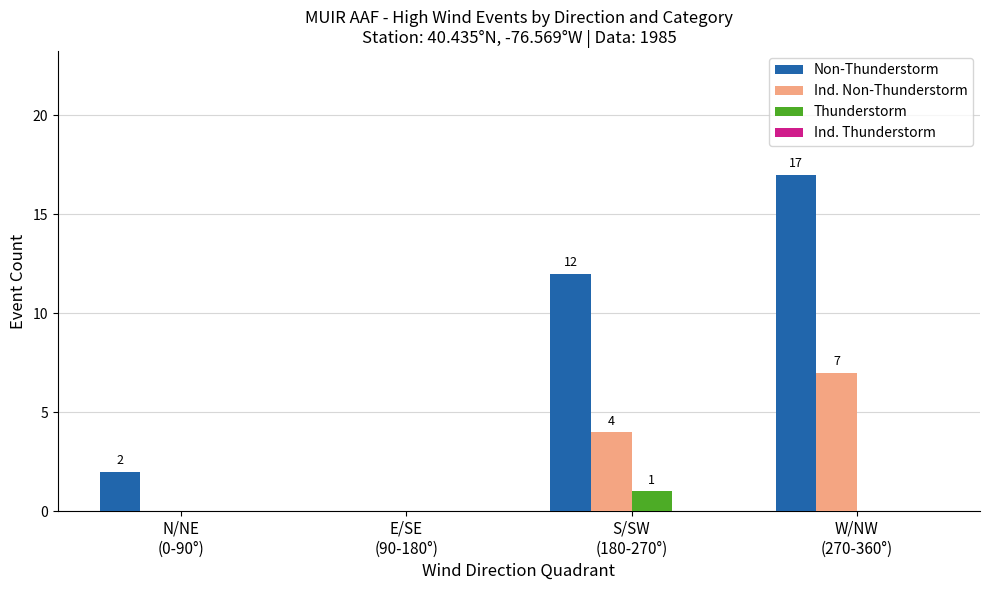

Which series has the largest total across all categories?

Non-Thunderstorm